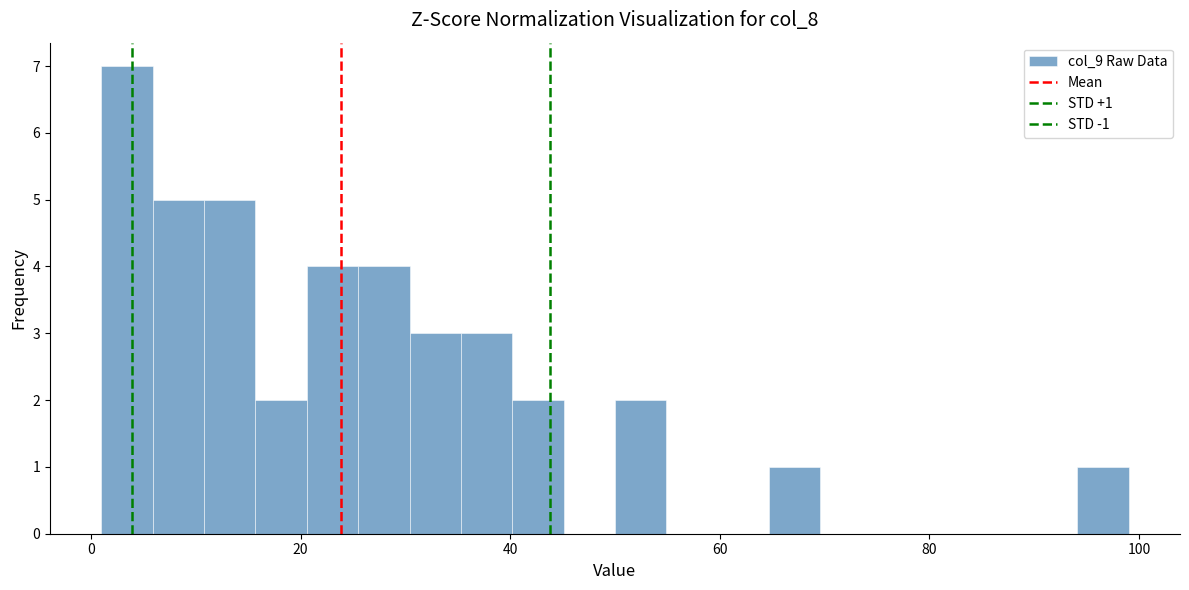

Read against the x-axis, roughly where is the centre of the tallest bar?

4